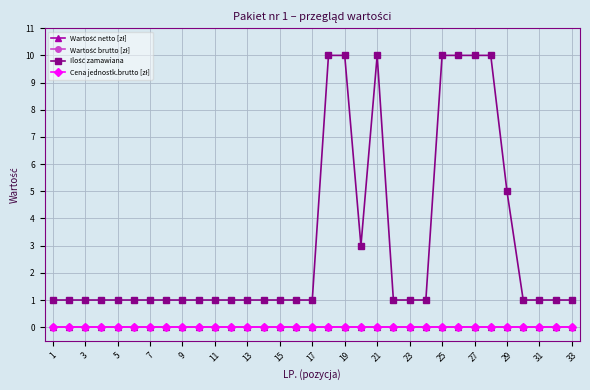

Is this an area chart (filled region under the line)?

No